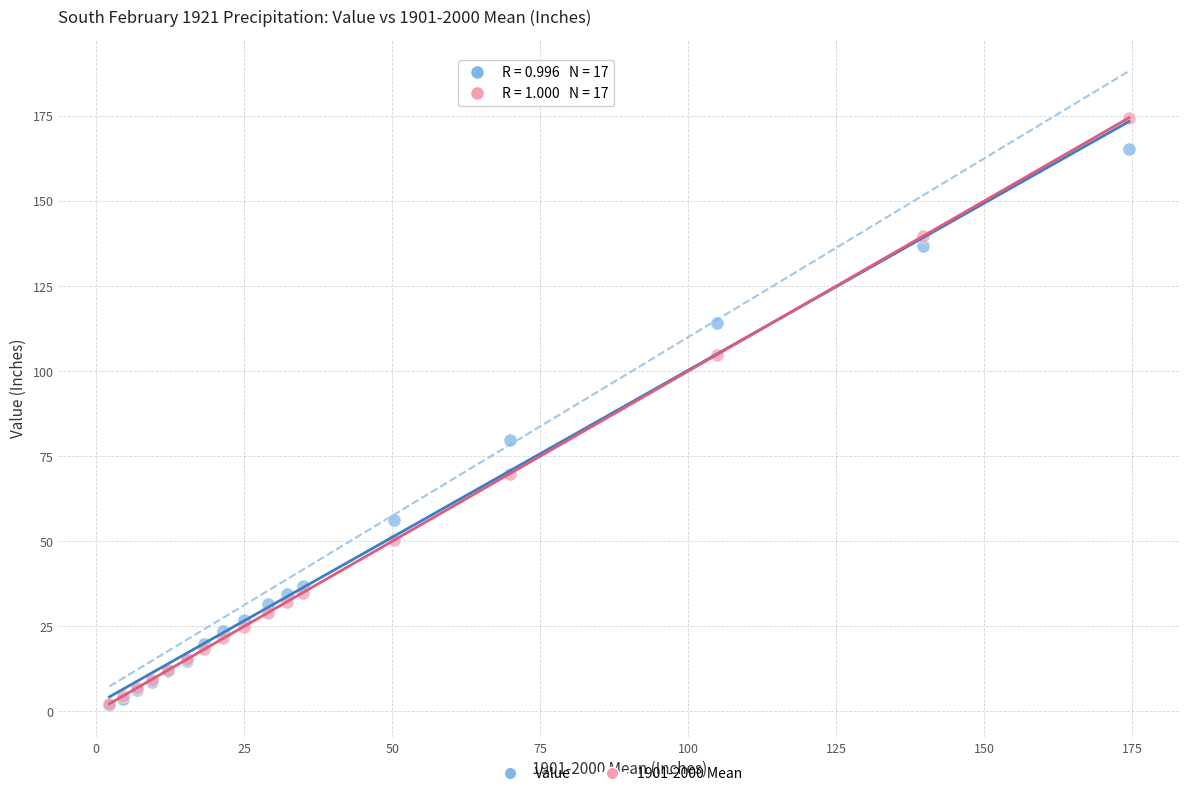

In the Value series, what Y value is closest to 83?

79.7